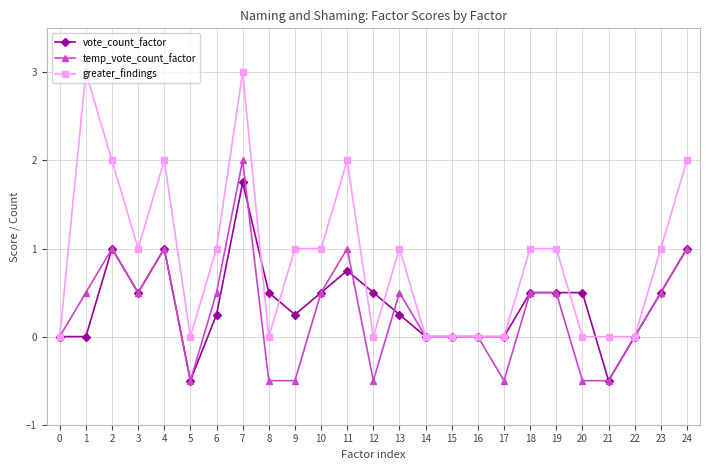

What is the maximum value for temp_vote_count_factor?

2.0